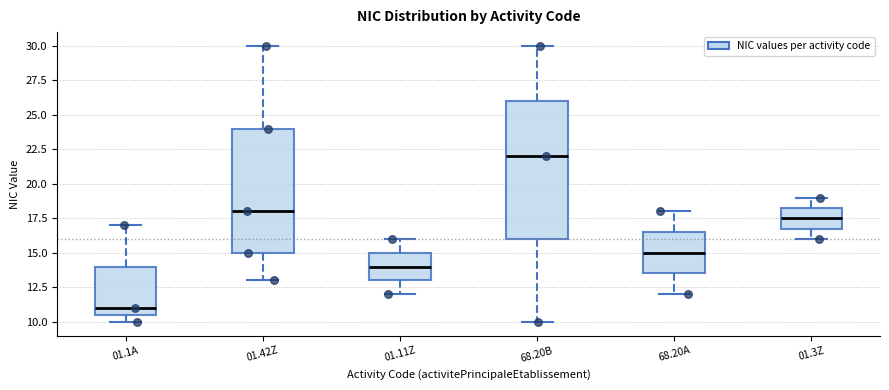

Reading left to right, read every box against the y-axis: the position of its median line, the range the box covers, and the ends of its whiskers. The values are not printed on the chart, so give them approximately, as read against the axis.

01.1A: median 11.0, box 10.5 to 14.0, whiskers 10.0 to 17.0
01.42Z: median 18.0, box 15.0 to 24.0, whiskers 13.0 to 30.0
01.11Z: median 14.0, box 13.0 to 15.0, whiskers 12.0 to 16.0
68.20B: median 22.0, box 16.0 to 26.0, whiskers 10.0 to 30.0
68.20A: median 15.0, box 13.5 to 16.5, whiskers 12.0 to 18.0
01.3Z: median 17.5, box 17.0 to 18.5, whiskers 16.0 to 19.0